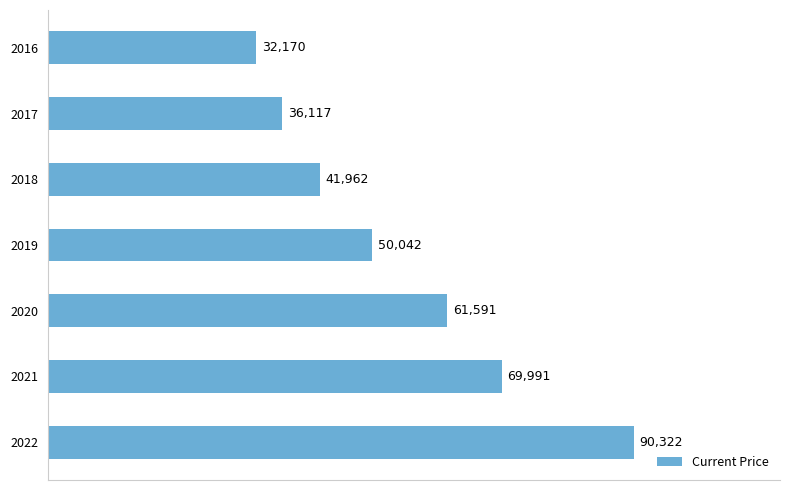

What is the ratio of the value at 2017 to the value at 2018?

0.9